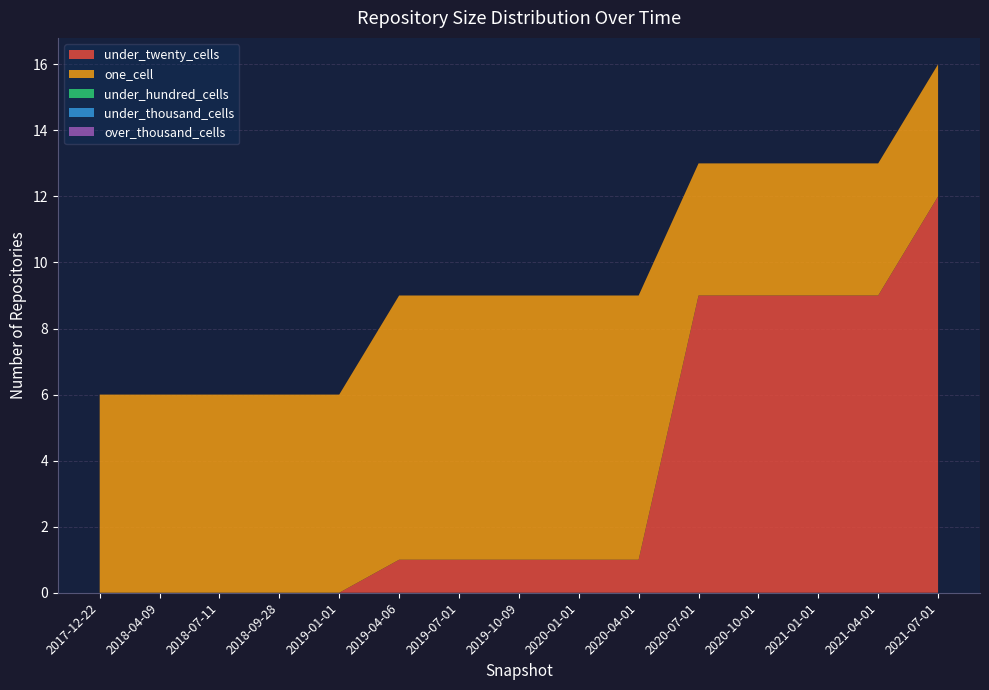

Reading right to left, list all the values displayed in this chart.

under_twenty_cells: 2021-07-01=12	2021-04-01=9	2021-01-01=9	2020-10-01=9	2020-07-01=9	2020-04-01=1	2020-01-01=1	2019-10-09=1	2019-07-01=1	2019-04-06=1	2019-01-01=0	2018-09-28=0	2018-07-11=0	2018-04-09=0	2017-12-22=0
one_cell: 2021-07-01=4	2021-04-01=4	2021-01-01=4	2020-10-01=4	2020-07-01=4	2020-04-01=8	2020-01-01=8	2019-10-09=8	2019-07-01=8	2019-04-06=8	2019-01-01=6	2018-09-28=6	2018-07-11=6	2018-04-09=6	2017-12-22=6
under_hundred_cells: 2021-07-01=0	2021-04-01=0	2021-01-01=0	2020-10-01=0	2020-07-01=0	2020-04-01=0	2020-01-01=0	2019-10-09=0	2019-07-01=0	2019-04-06=0	2019-01-01=0	2018-09-28=0	2018-07-11=0	2018-04-09=0	2017-12-22=0
under_thousand_cells: 2021-07-01=0	2021-04-01=0	2021-01-01=0	2020-10-01=0	2020-07-01=0	2020-04-01=0	2020-01-01=0	2019-10-09=0	2019-07-01=0	2019-04-06=0	2019-01-01=0	2018-09-28=0	2018-07-11=0	2018-04-09=0	2017-12-22=0
over_thousand_cells: 2021-07-01=0	2021-04-01=0	2021-01-01=0	2020-10-01=0	2020-07-01=0	2020-04-01=0	2020-01-01=0	2019-10-09=0	2019-07-01=0	2019-04-06=0	2019-01-01=0	2018-09-28=0	2018-07-11=0	2018-04-09=0	2017-12-22=0